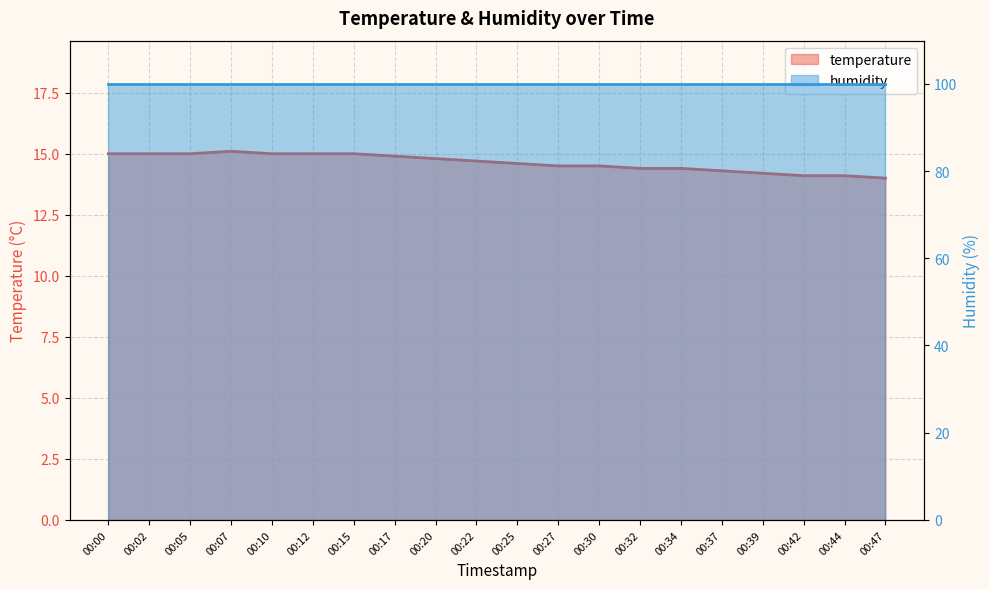

Reading left to right, transcribe all the data shown in this chart.

00:00=15.0	00:02=15.0	00:05=15.0	00:07=15.1	00:10=15.0	00:12=15.0	00:15=15.0	00:17=14.9	00:20=14.8	00:22=14.7	00:25=14.6	00:27=14.5	00:30=14.5	00:32=14.4	00:34=14.4	00:37=14.3	00:39=14.2	00:42=14.1	00:44=14.1	00:47=14.0